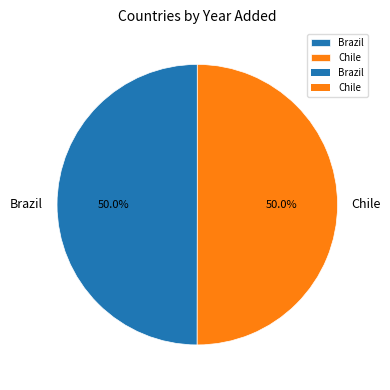

What is the total percentage of Chile and Brazil?

100.0%